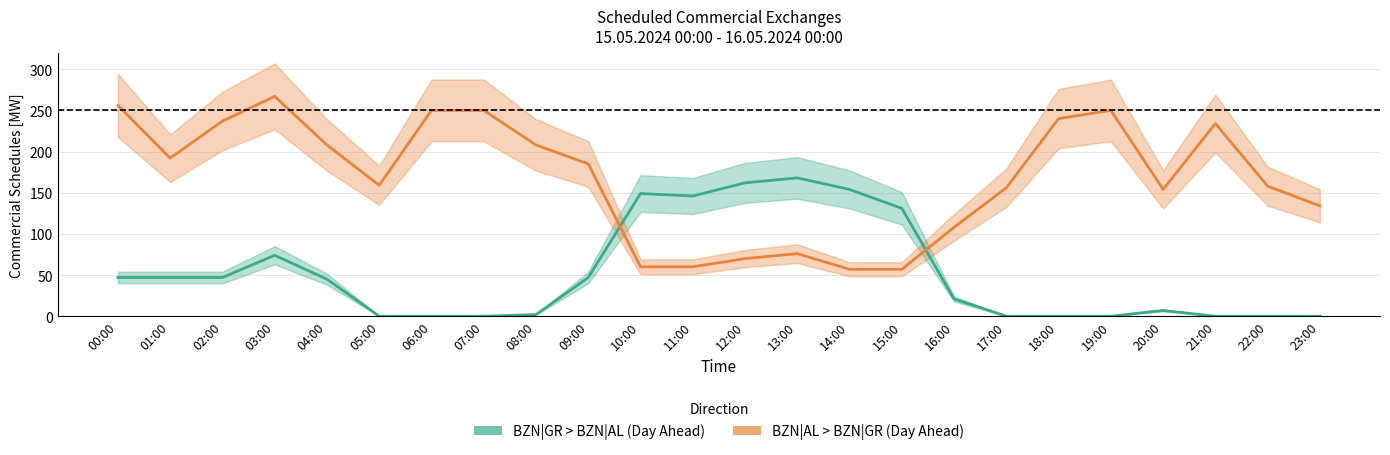

Between which two adjacent categories do BZN|AL > BZN|GR (Day Ahead) and BZN|GR > BZN|AL (Day Ahead) first intersect?

09:00 and 10:00